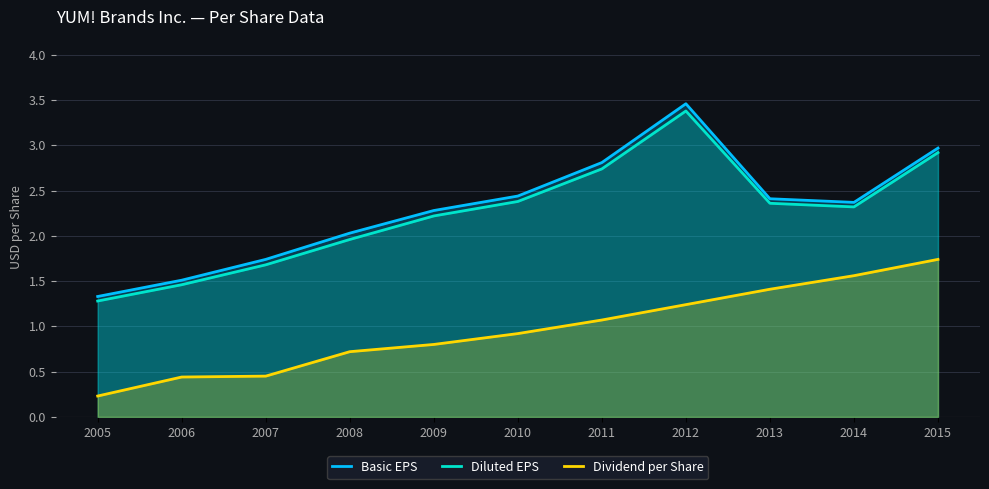

Rank the series at 2006 from lowest to highest value.

Dividend per Share, Diluted EPS, Basic EPS